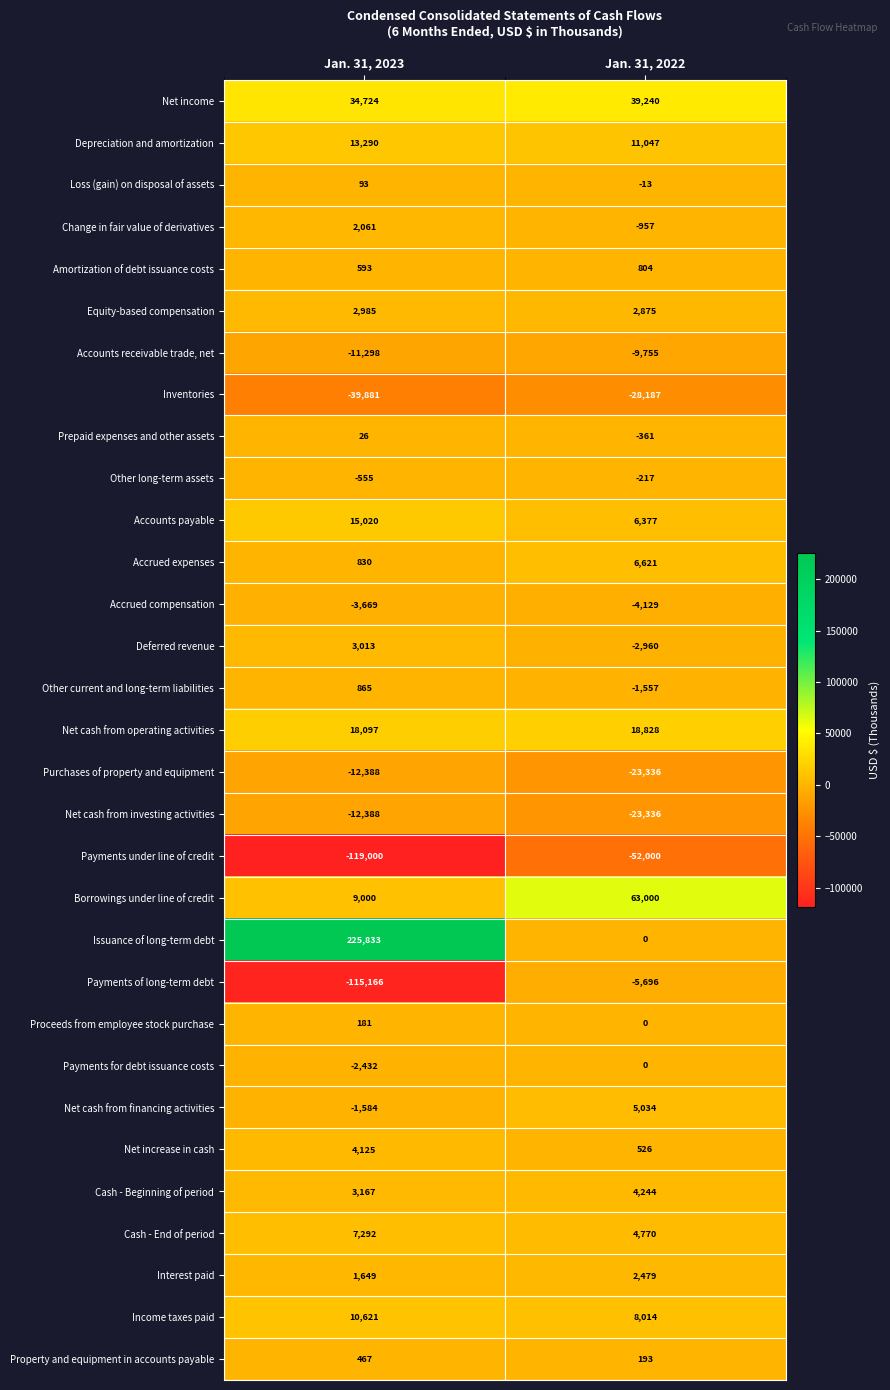

At which category is the sum across all series the highest?

Jan. 31, 2023